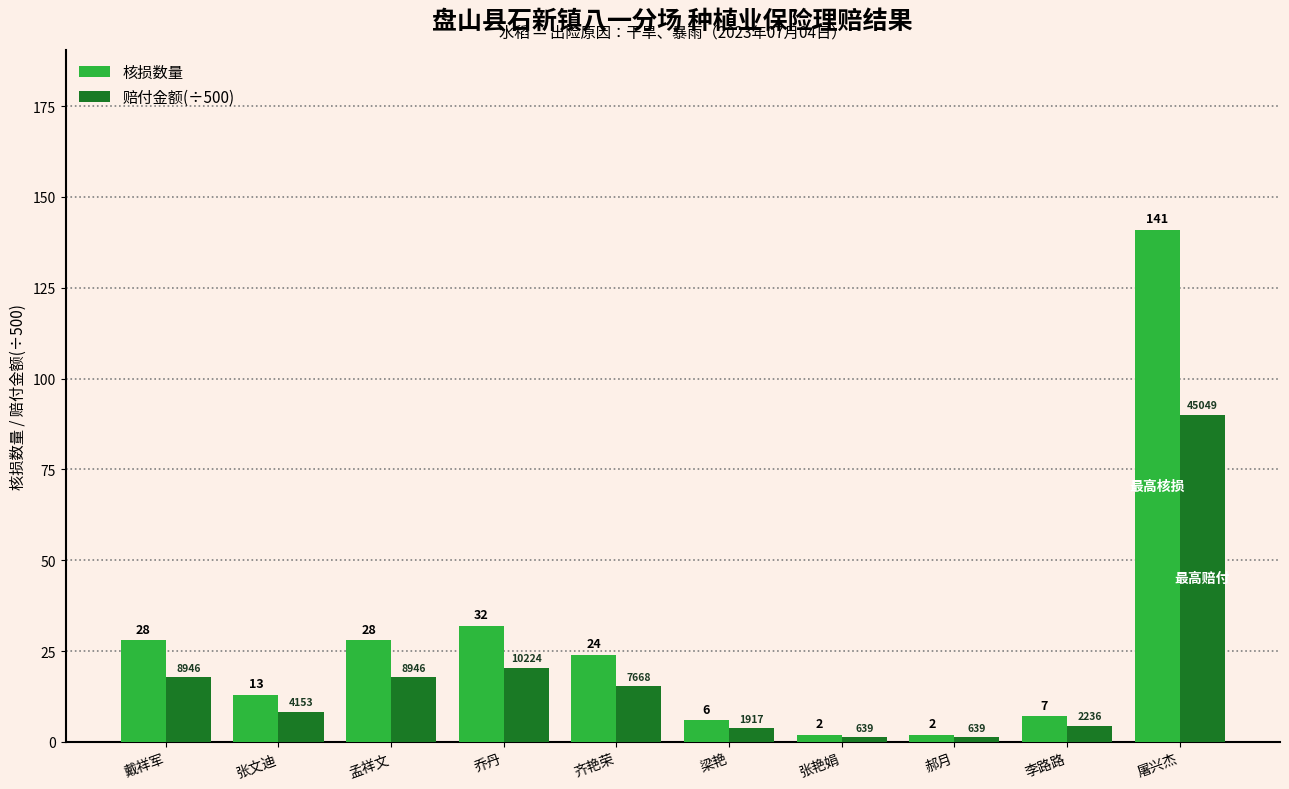

Read the 核损数量 value at 张文迪.

13.0